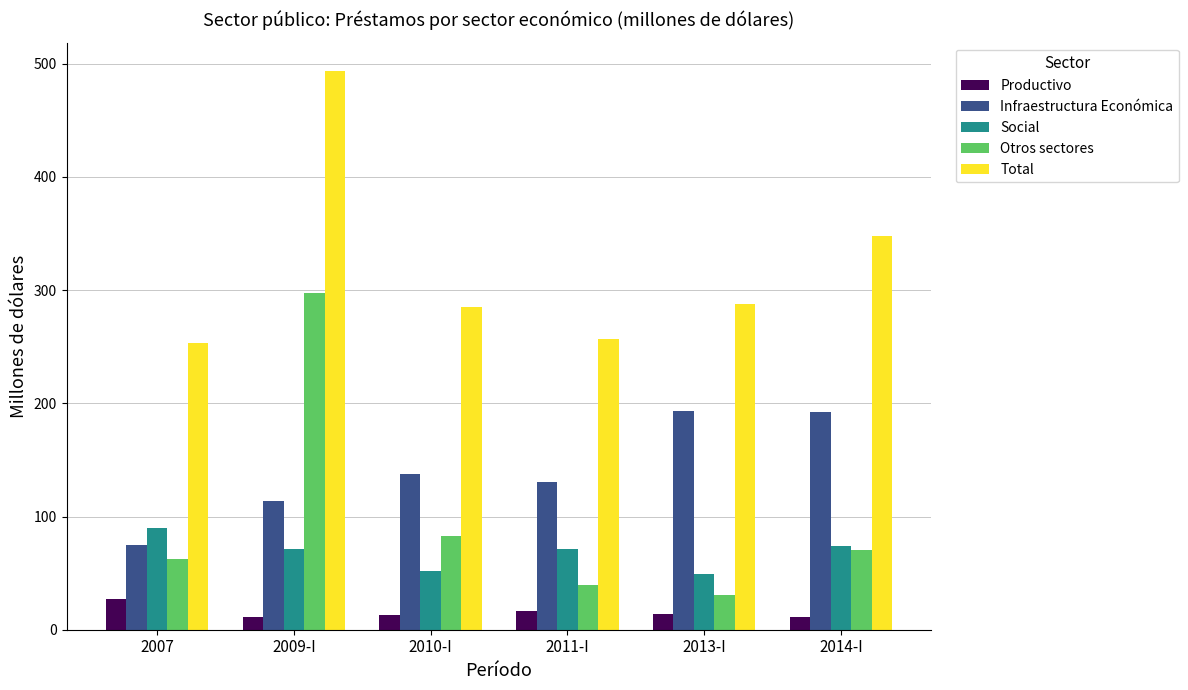

How many data points in Otros sectores are less than 70?

3